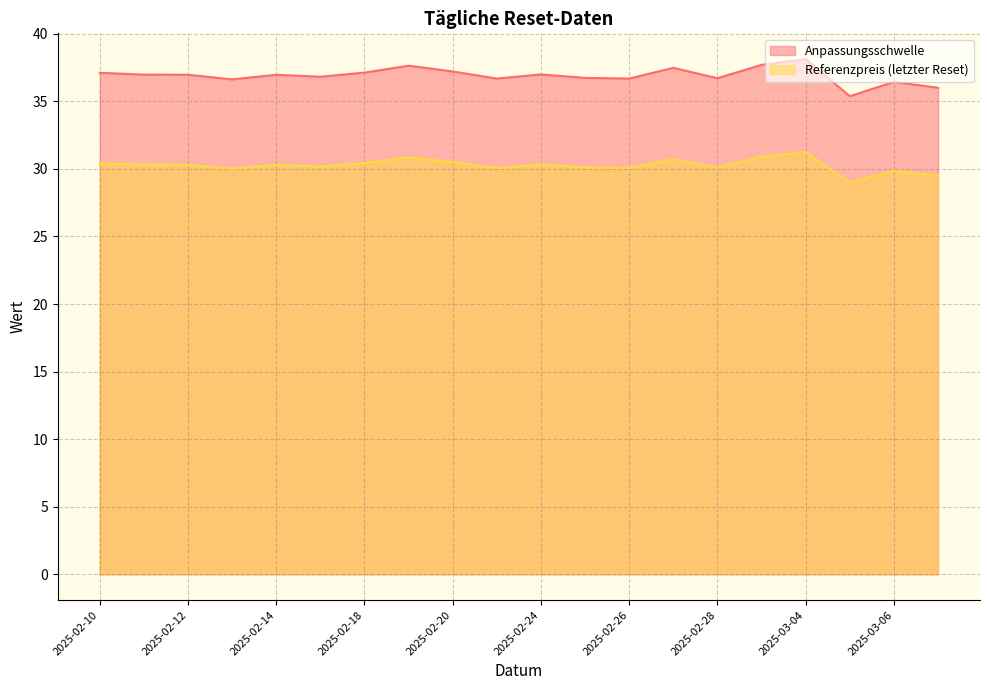

What is the spread (max minus min) of values at 2025-02-14?

6.7